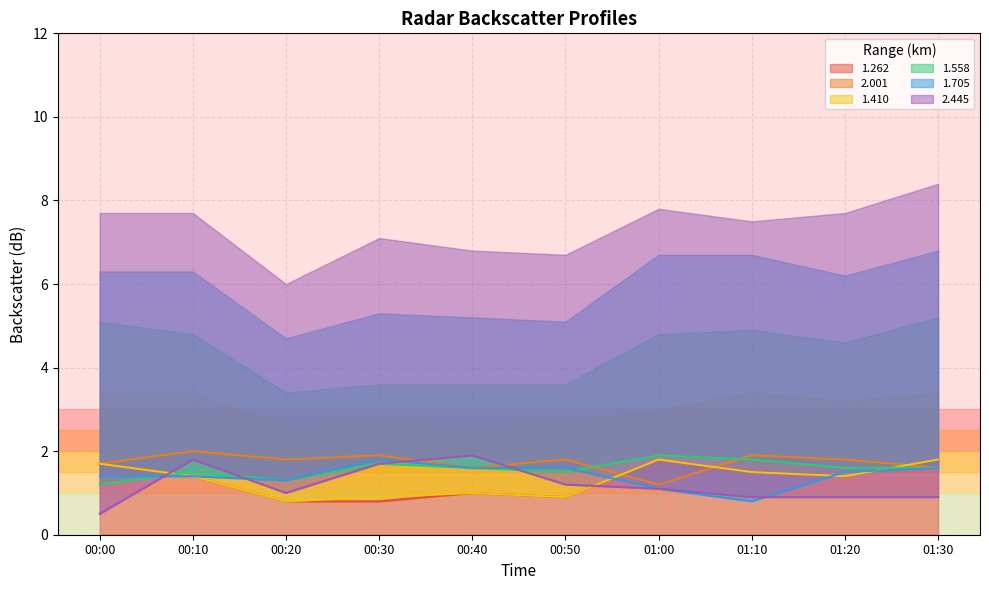

Is it true that 1.558 equals 2.5 at 01:20?

False